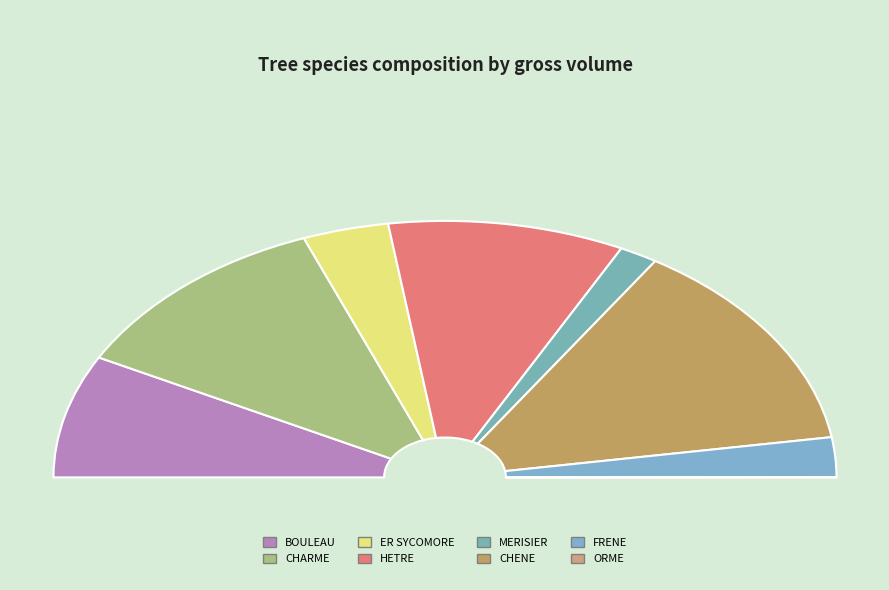

Which slice is the largest?

CHENE